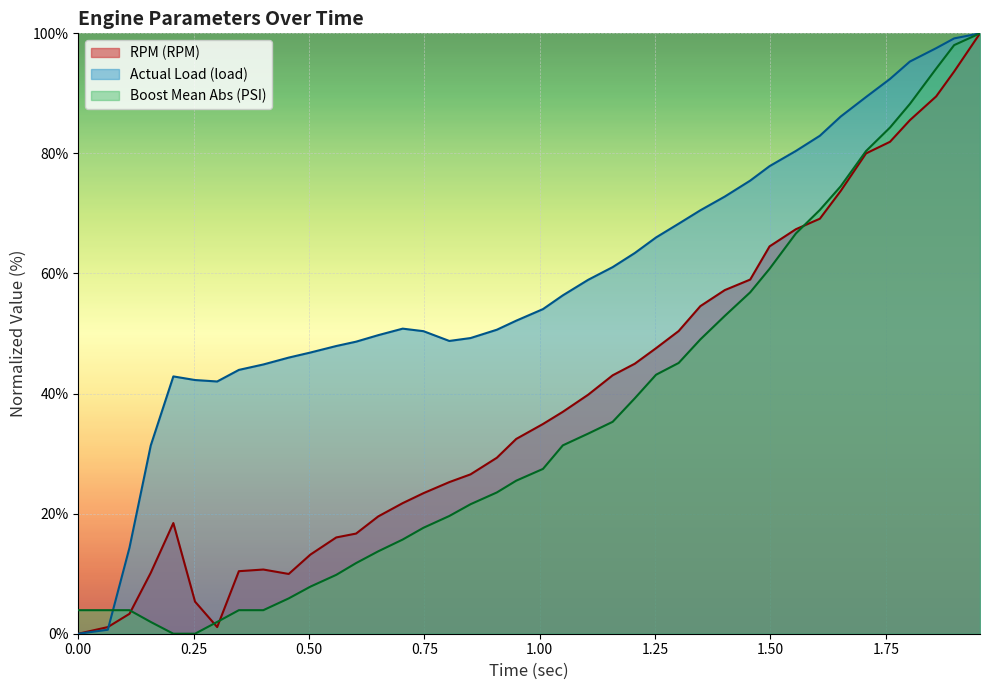

How many distinct data groups are displayed?

3